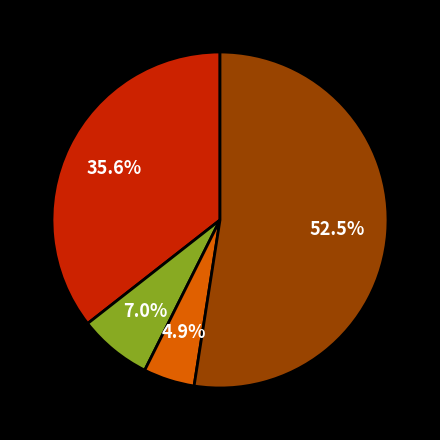

Is there a majority slice in this chart?

Yes